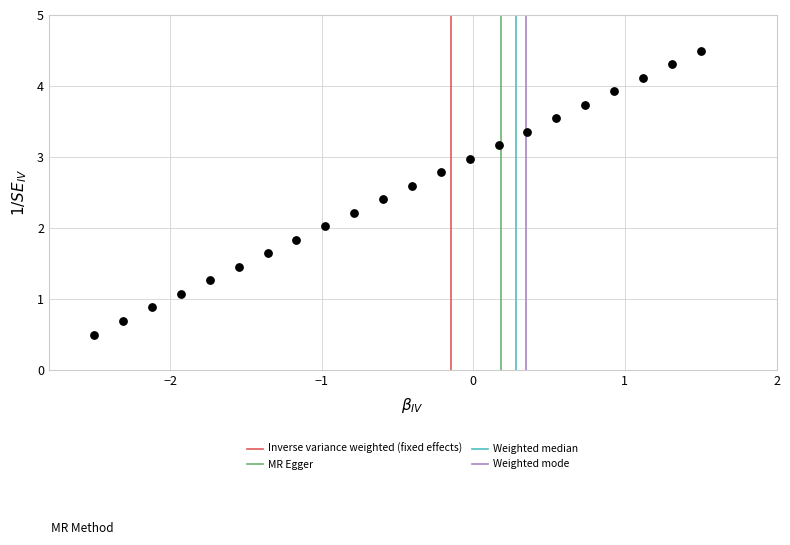

What is the range of Y values (max minus min)?

4.0